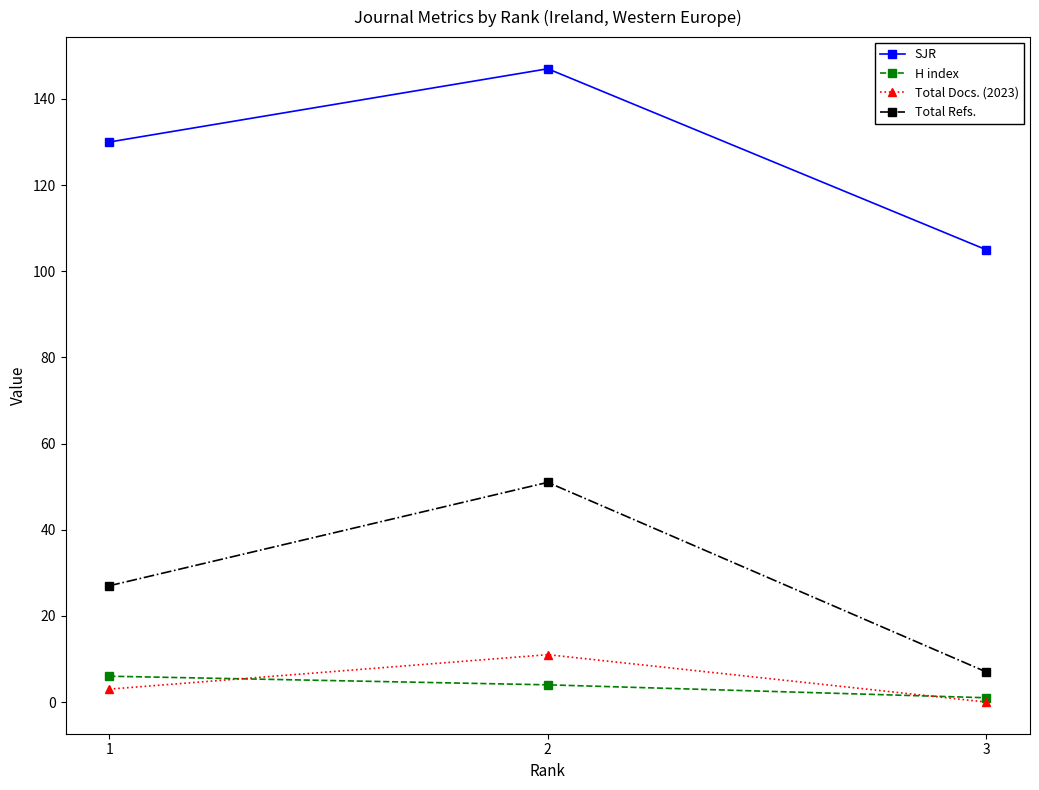

Count the number of categories in the chart.

3